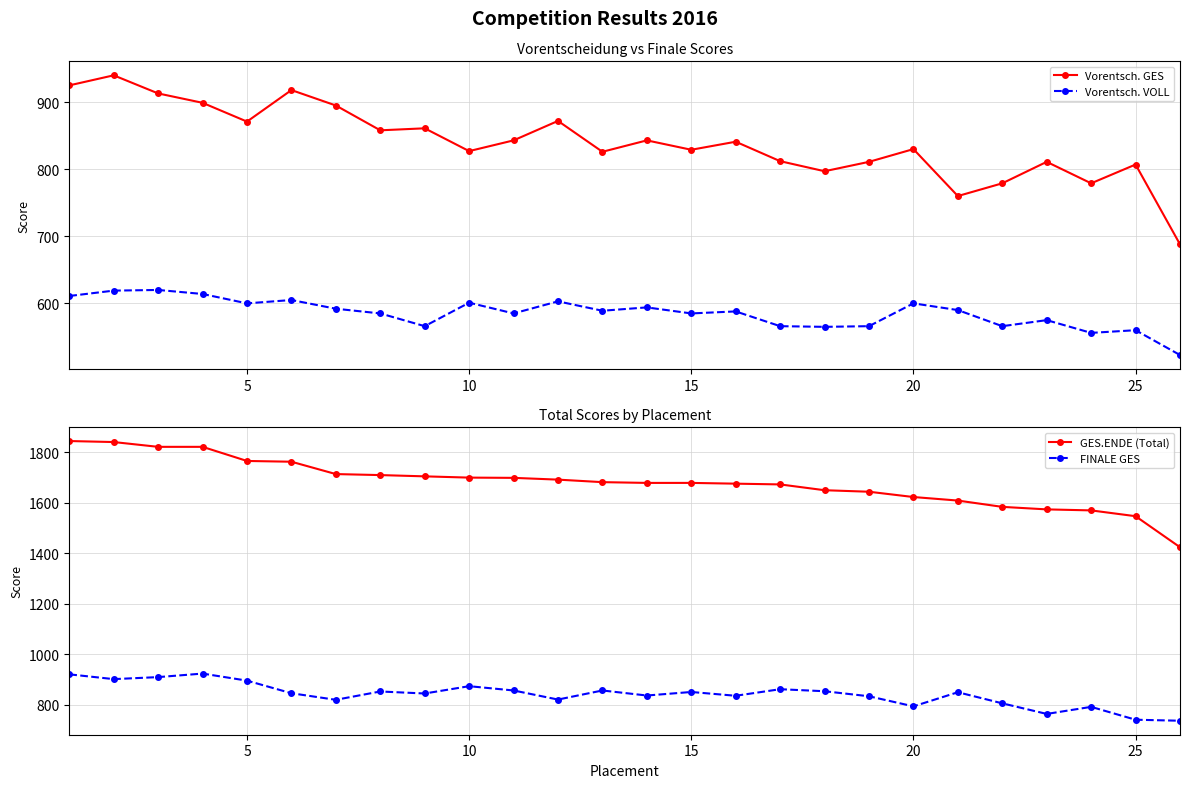

The value of Vorentsch. GES at 24 is 163. True or false?

False